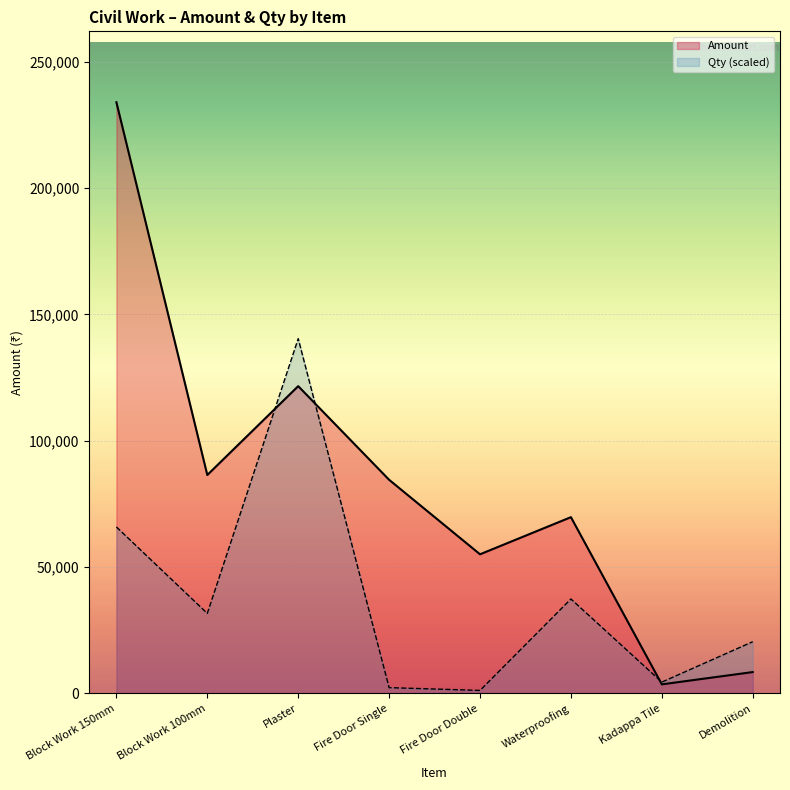

Which has a higher value, Fire Door Double or Block Work 150mm?

Block Work 150mm